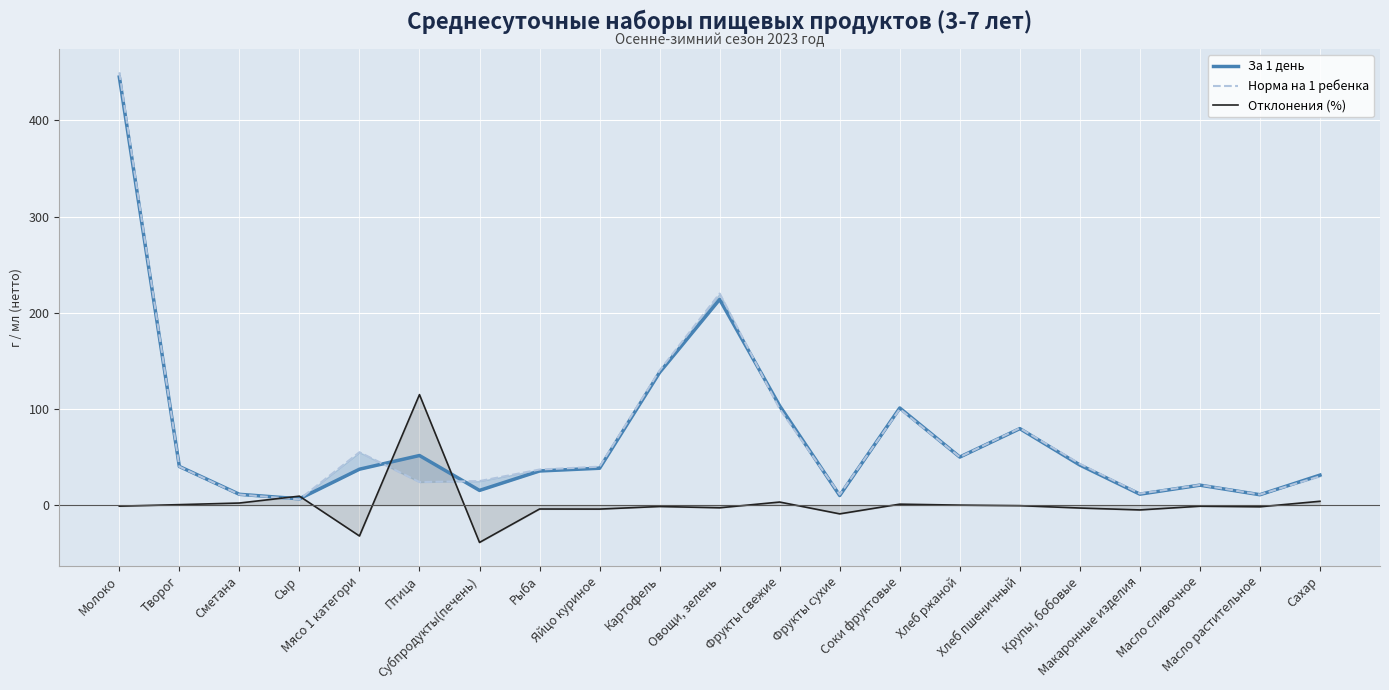

What is the difference between the maximum and minimum values in the Отклонения (%) series?

153.7